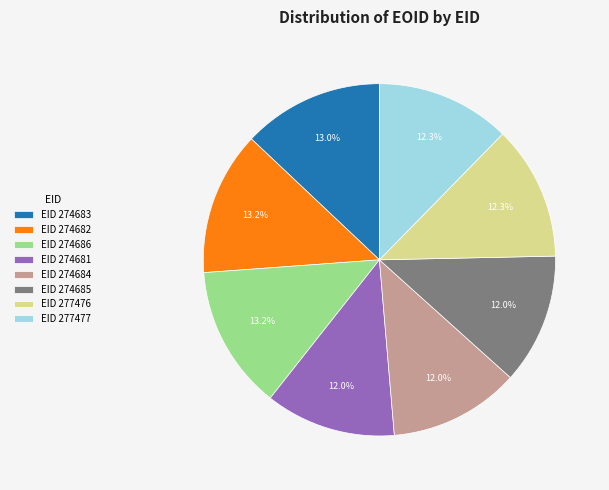

How many segments does this pie chart have?

8